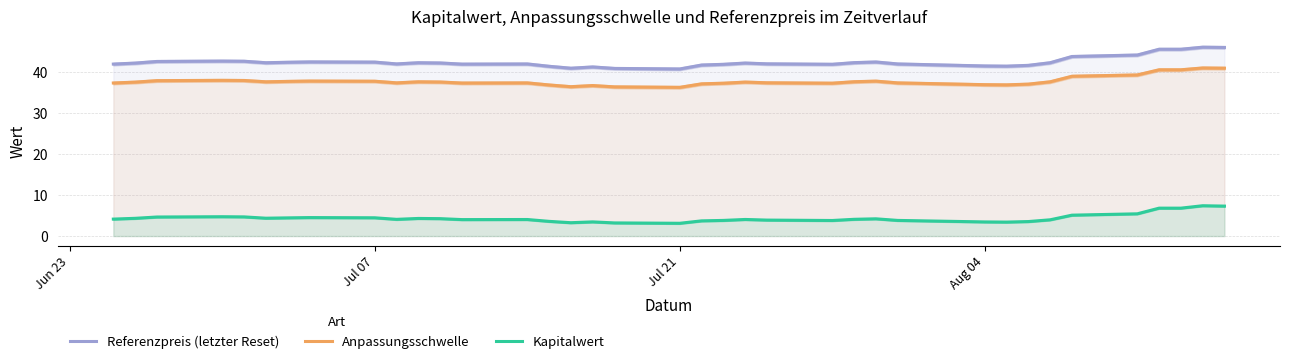

How many lines are shown in the chart?

3